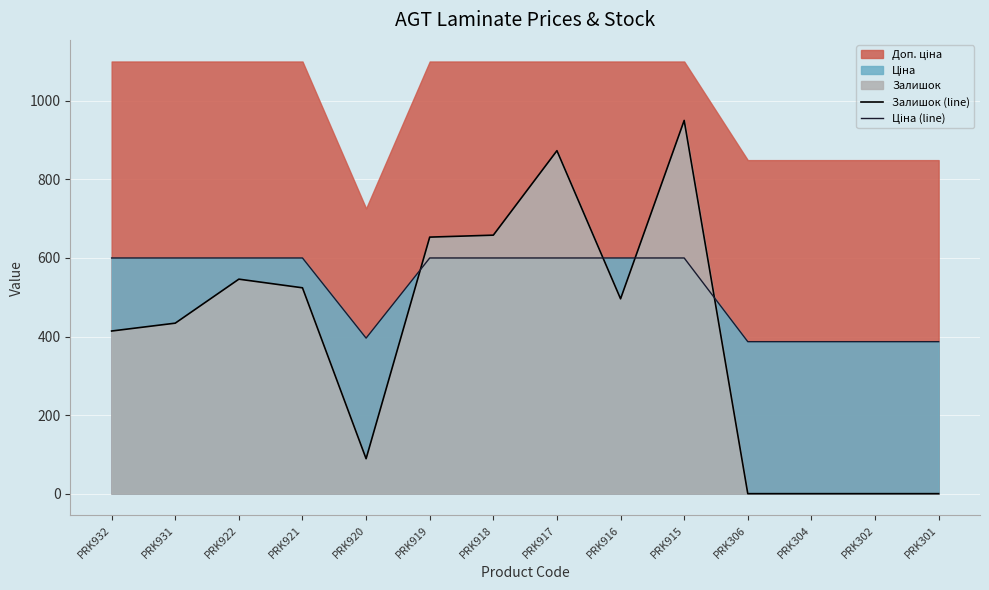

Does the chart display data point markers on the line(s)?

No